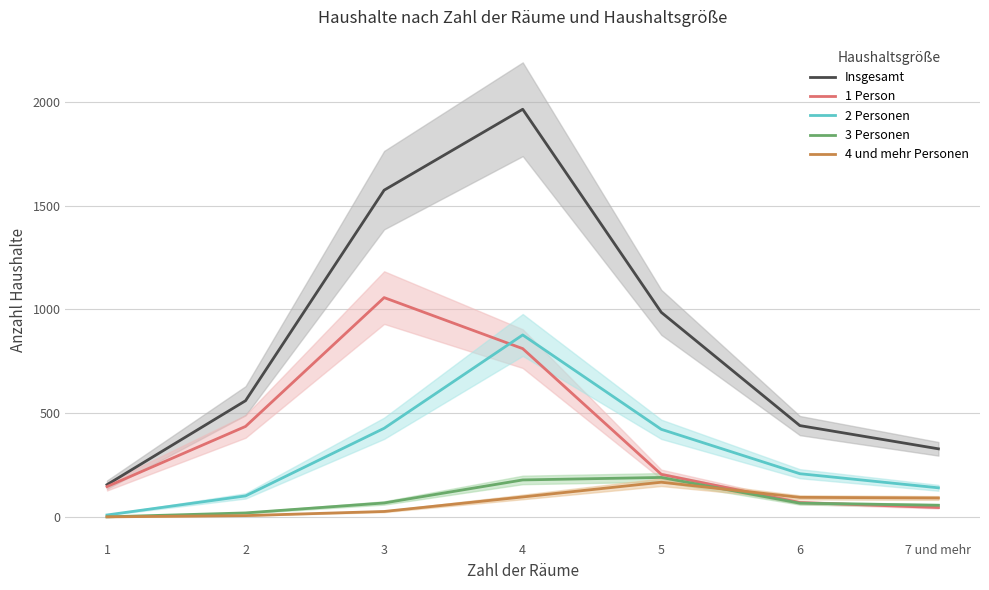

At which label is Insgesamt closest to 1060?

5